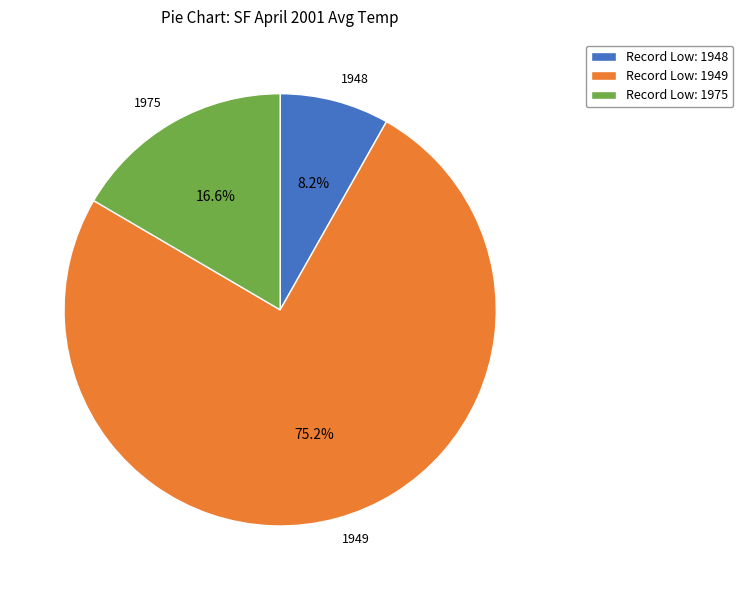

What is the total percentage of 1948 and 1949?

83.4%